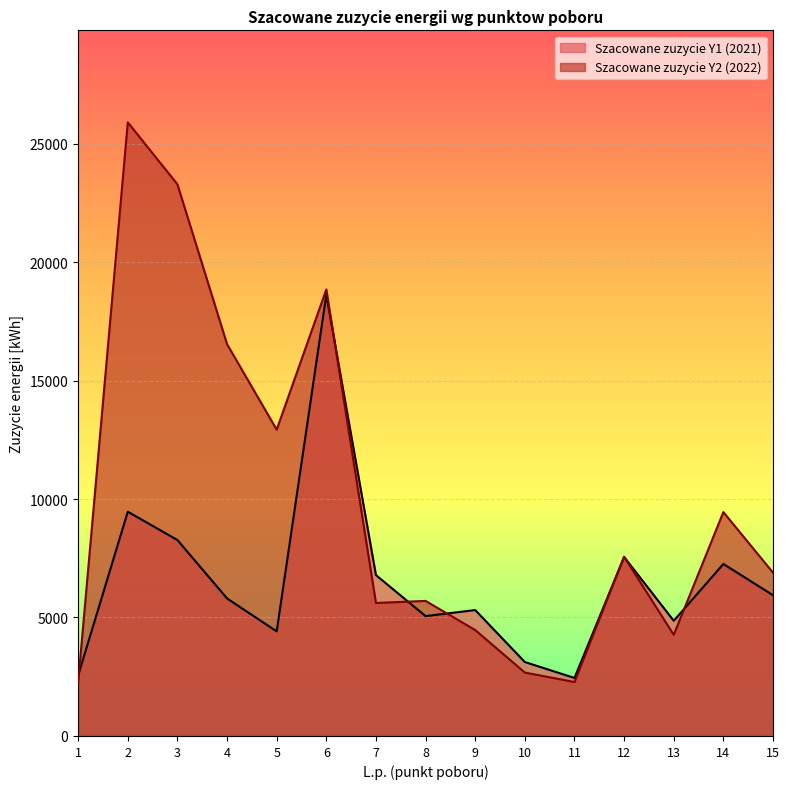

Rank the categories by Szacowane zuzycie Y1 value from highest to lowest.

6, 2, 3, 12, 14, 7, 15, 4, 9, 8, 13, 5, 10, 1, 11